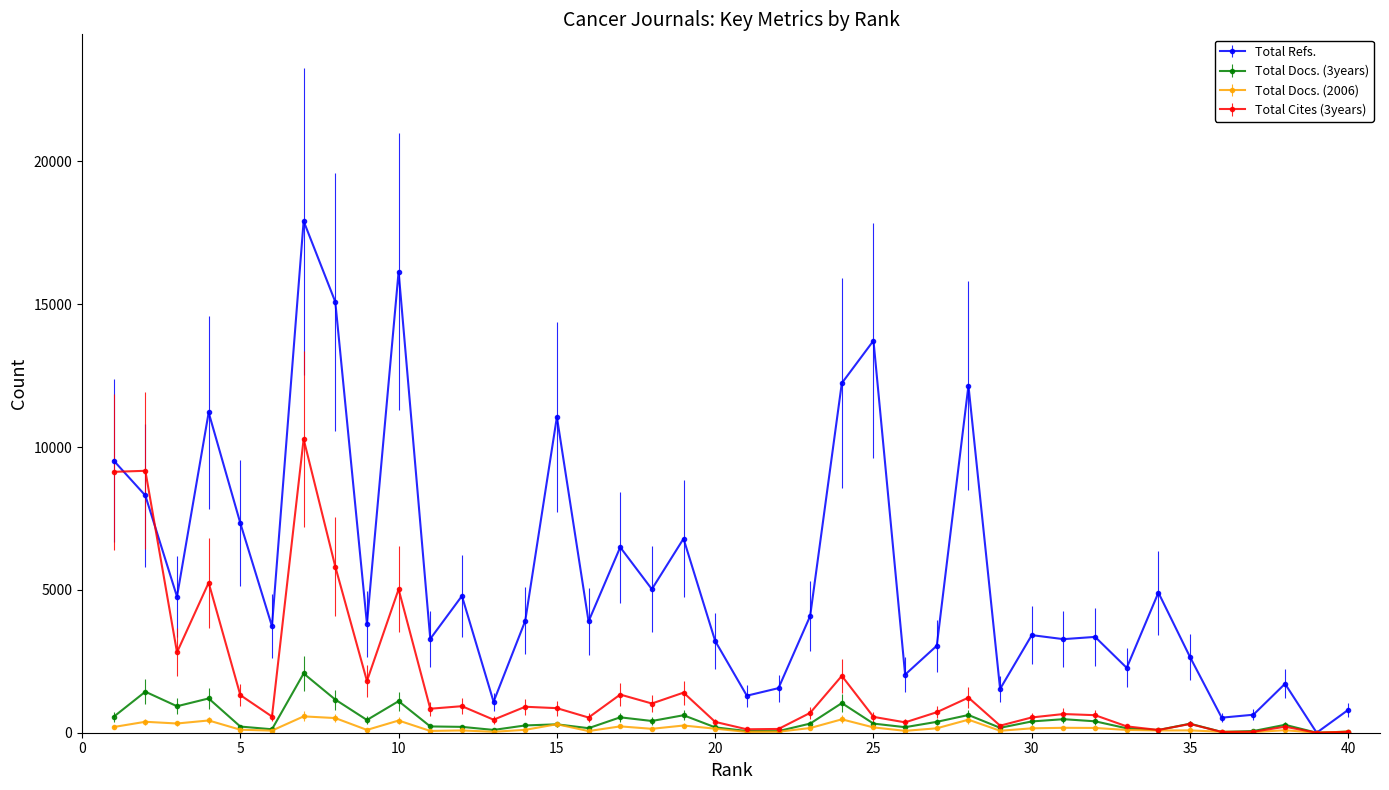

True or false: Total Refs. has more than 2 points higher than both neighbors.

True